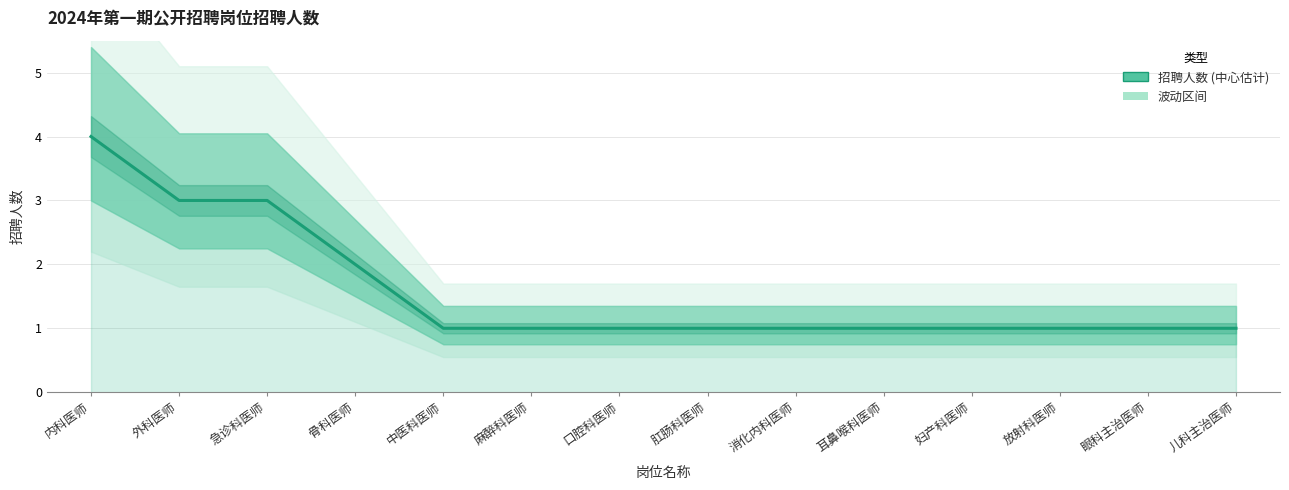

Which category has the highest value across all series?

内科医师